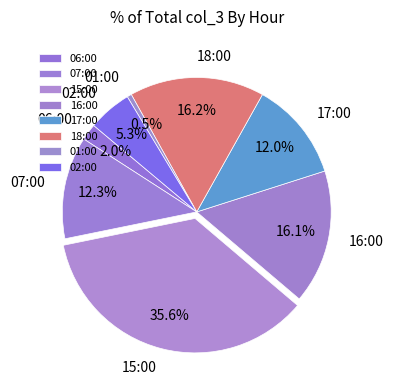

Which slice is the smallest?

01:00